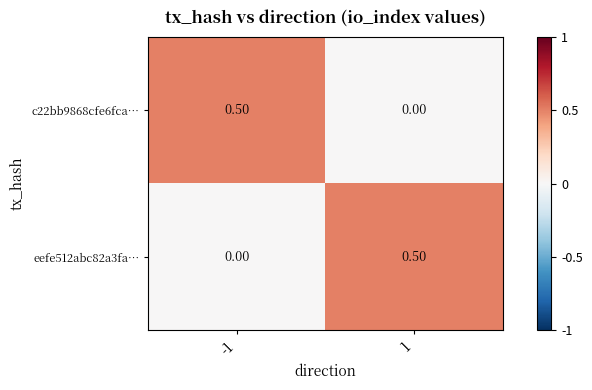

Rank the categories by c22bb9868cfe6fca… value from lowest to highest.

1, -1